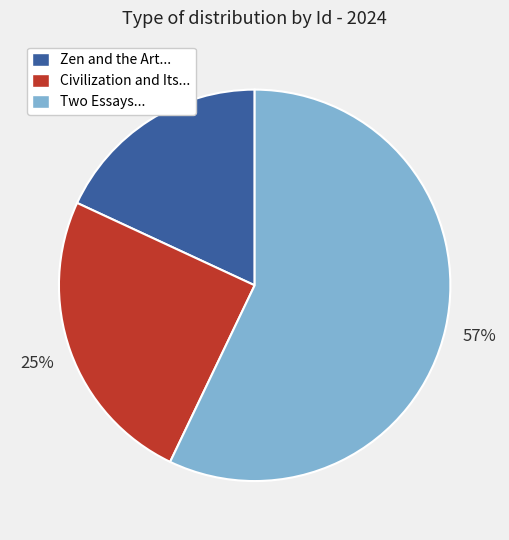

To the nearest percent, what is the difference between the Civilization and Its... and Two Essays... slice percentages?

32%